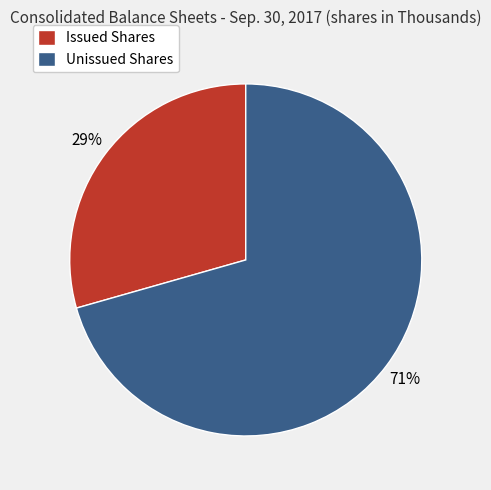

Rank the categories by value from highest to lowest.

Unissued Shares, Issued Shares